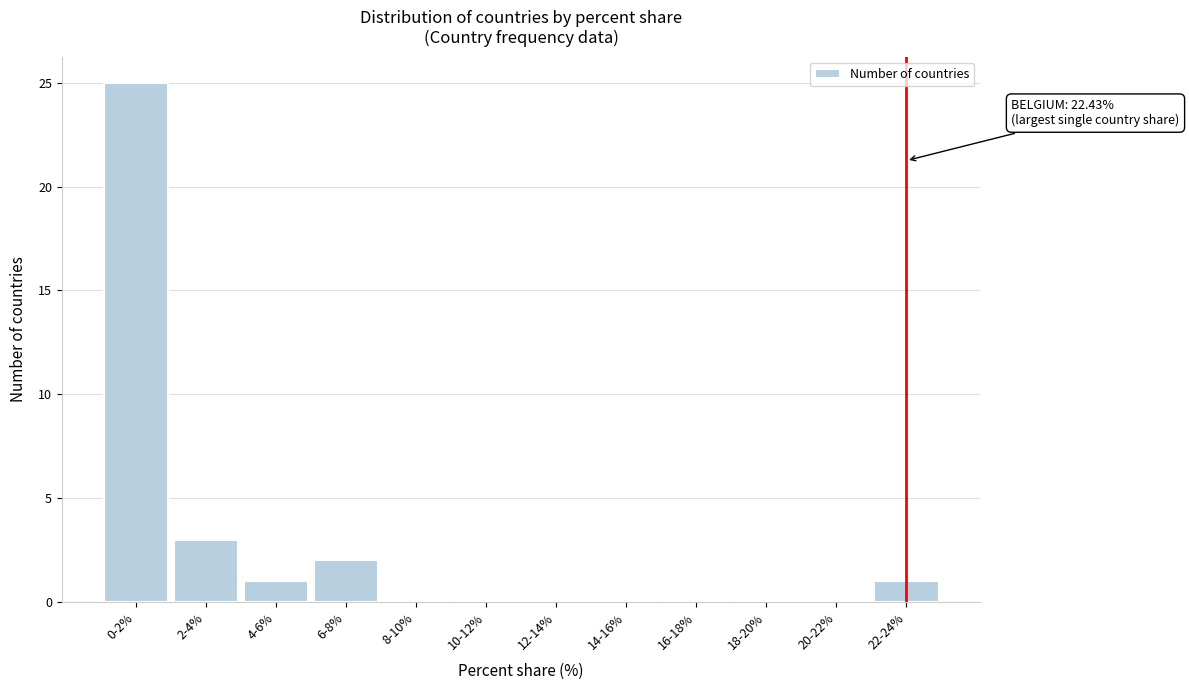

Reading left to right, list all the values displayed in this chart.

0-2%=25	2-4%=3	4-6%=1	6-8%=2	8-10%=0	10-12%=0	12-14%=0	14-16%=0	16-18%=0	18-20%=0	20-22%=0	22-24%=1